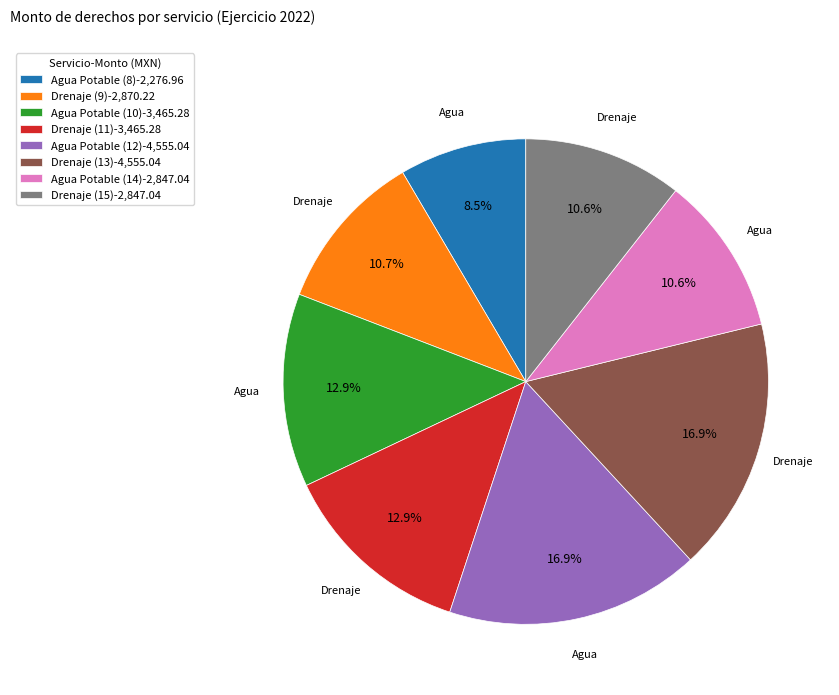

True or false: Drenaje (13) accounts for 22% of the total.

False